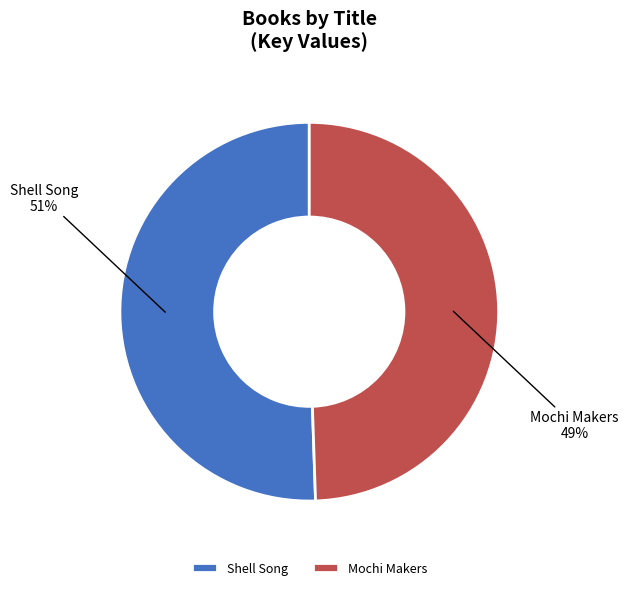

Does any single category account for the majority?

Yes